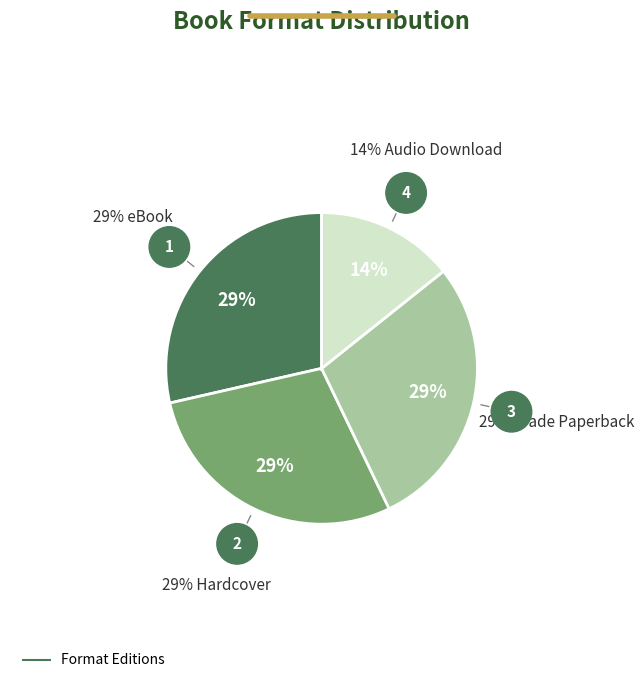

To the nearest percent, what is the average slice percentage?

25%